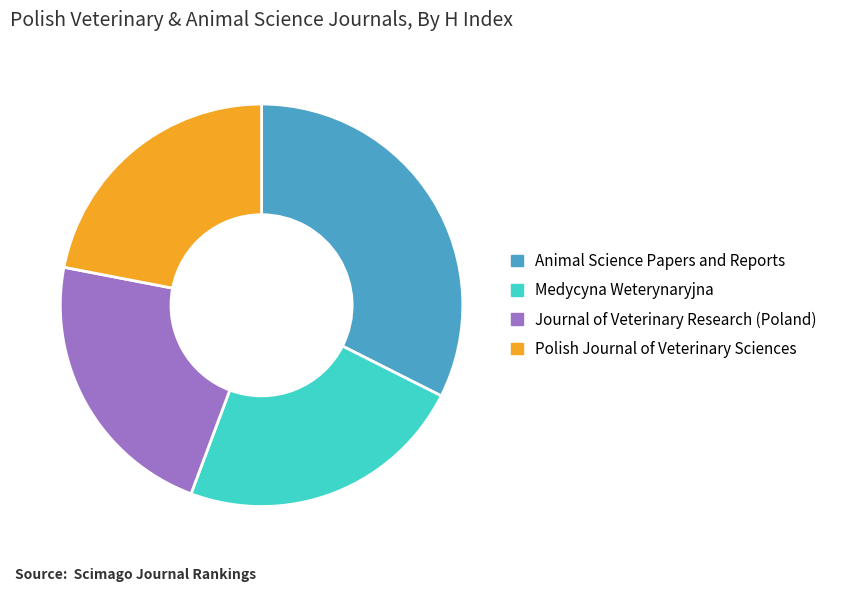

The Medycyna Weterynaryjna slice represents 23% of the pie. True or false?

True